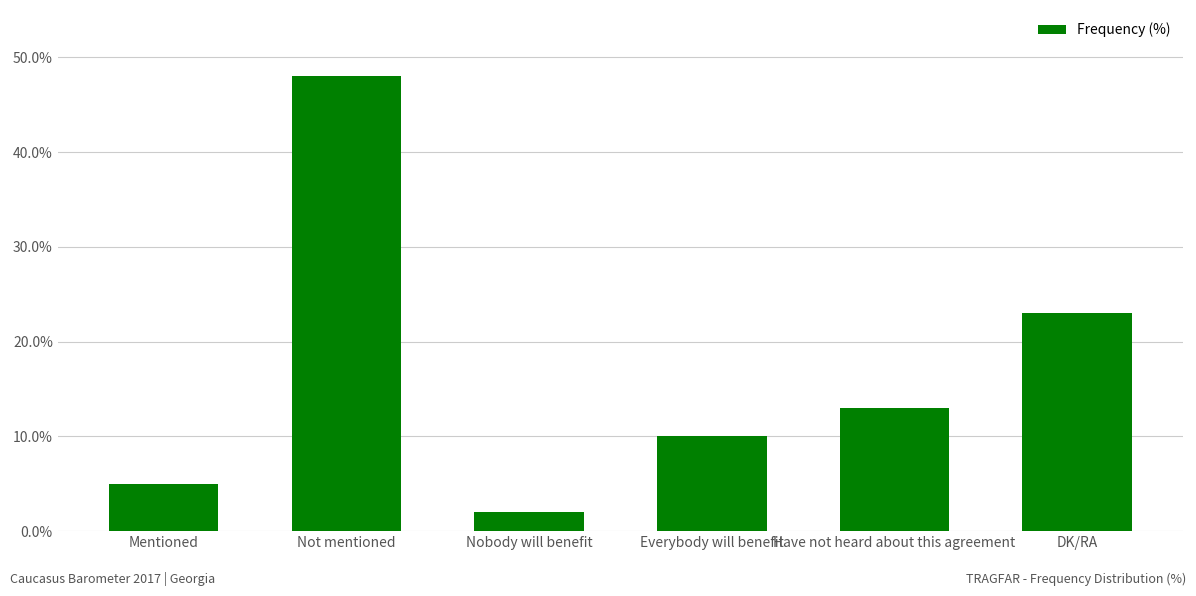

How many data points does each series have?

6